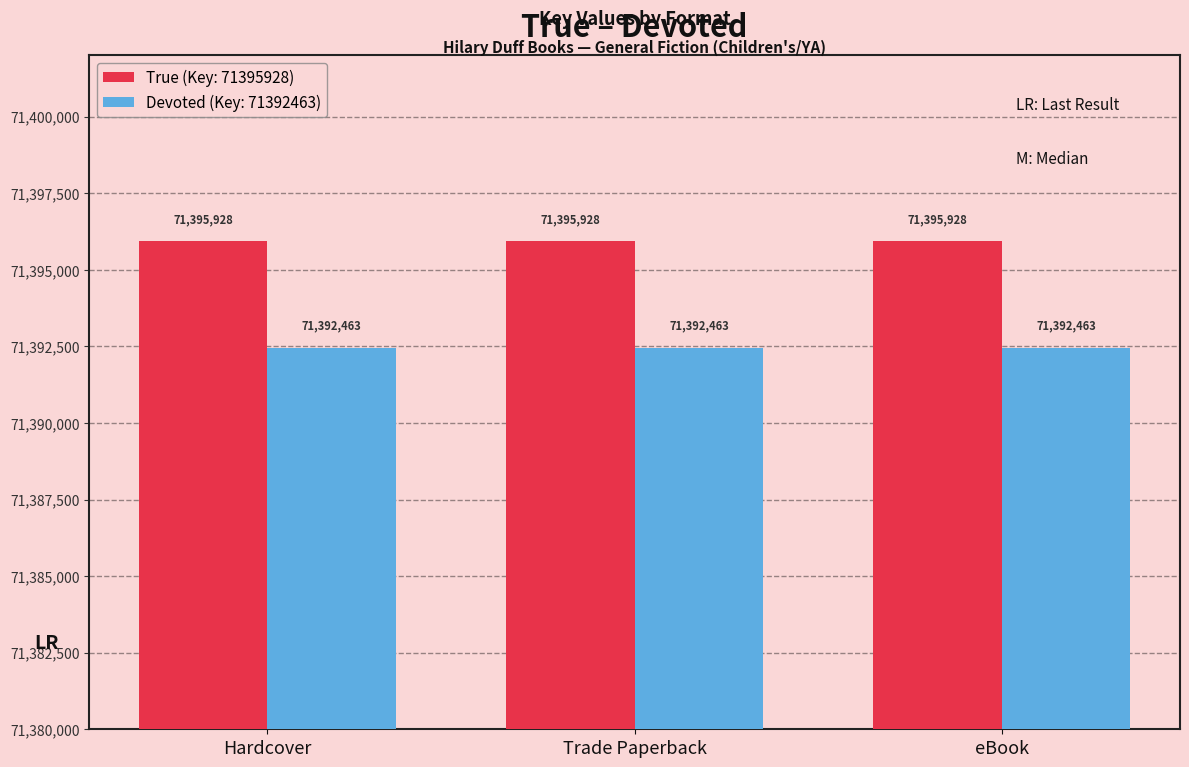

What is the difference between the highest and lowest values at Hardcover?

3465